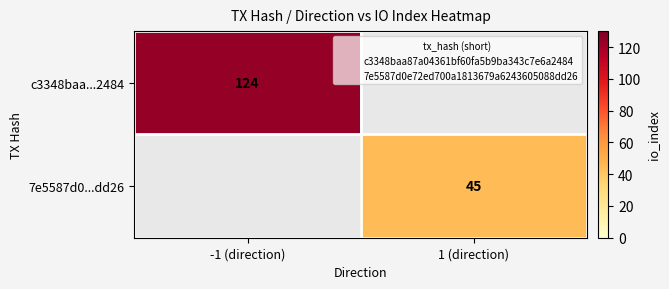

Is the value of 7e5587d0...dd26 at 1 (direction) greater than the value of c3348baa...2484 at 1 (direction)?

No